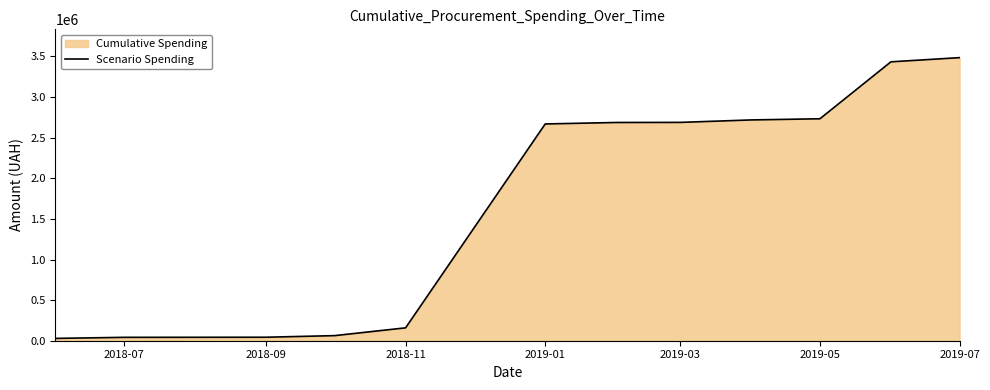

What is the maximum value shown in the chart?

3485383.0